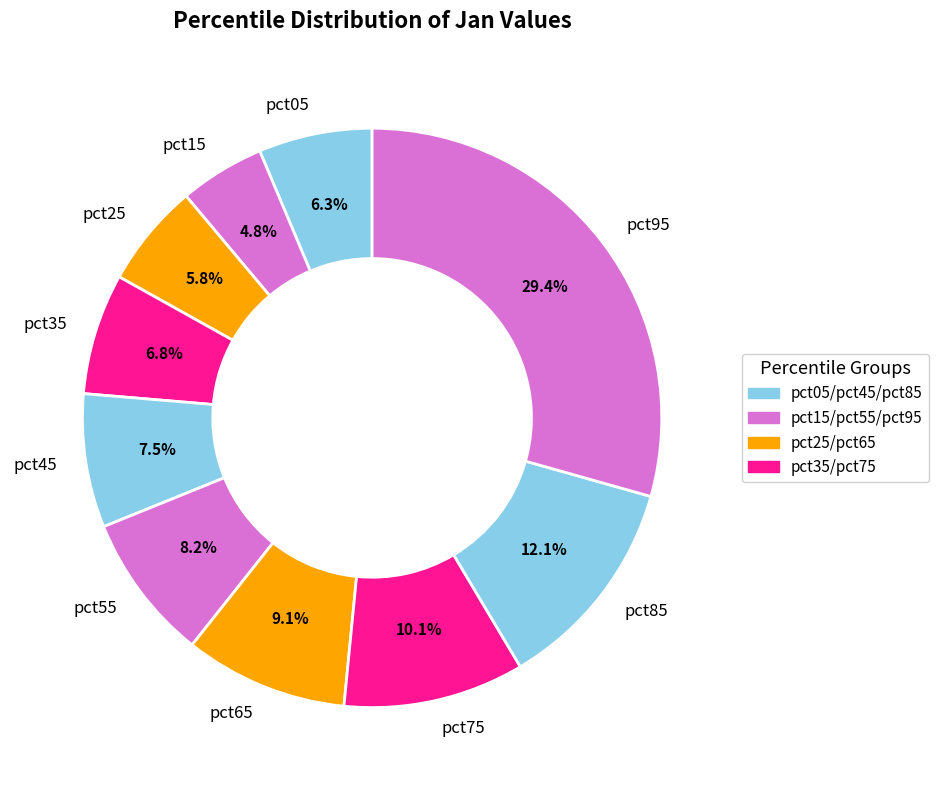

Which has a higher value, pct25 or pct45?

pct45